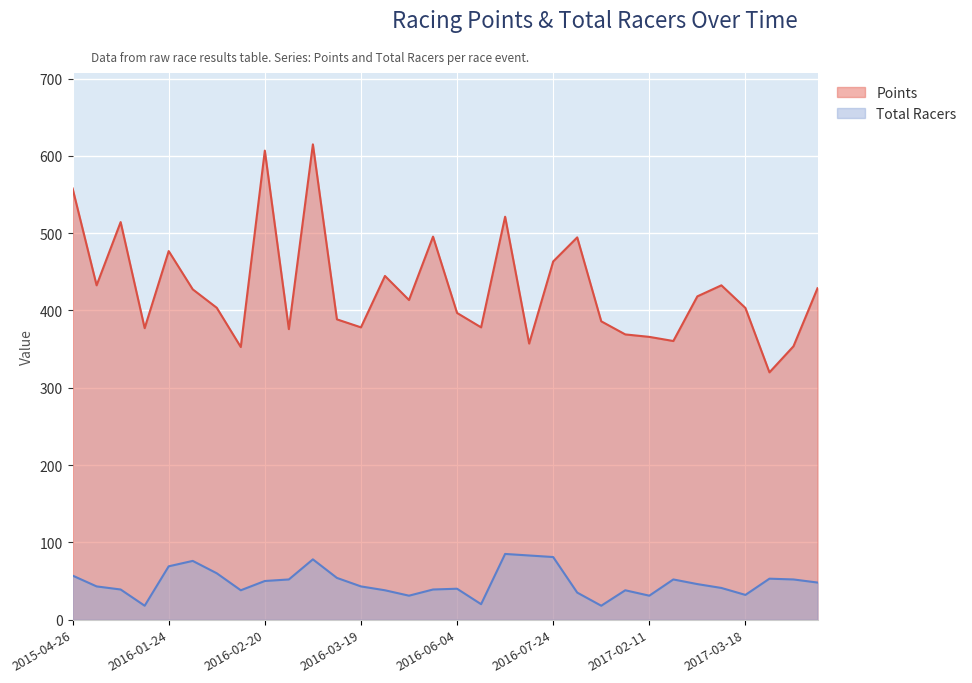

List the labels in order of Points value, largest first.

2016-03-13, 2016-02-20, 2015-04-26, 2016-07-22, 2015-08-23, 2016-05-29, 2016-08-20, 2016-01-24, 2016-07-24, 2016-04-24, 2015-07-11, 2017-02-19, 2017-03-26, 2016-01-30, 2017-02-18, 2016-05-14, 2016-02-07, 2017-03-18, 2016-06-04, 2016-03-15, 2016-08-21, 2016-03-19, 2016-06-18, 2016-01-17, 2016-02-27, 2017-01-28, 2017-02-11, 2017-02-17, 2016-07-23, 2017-03-25, 2016-02-13, 2017-03-24